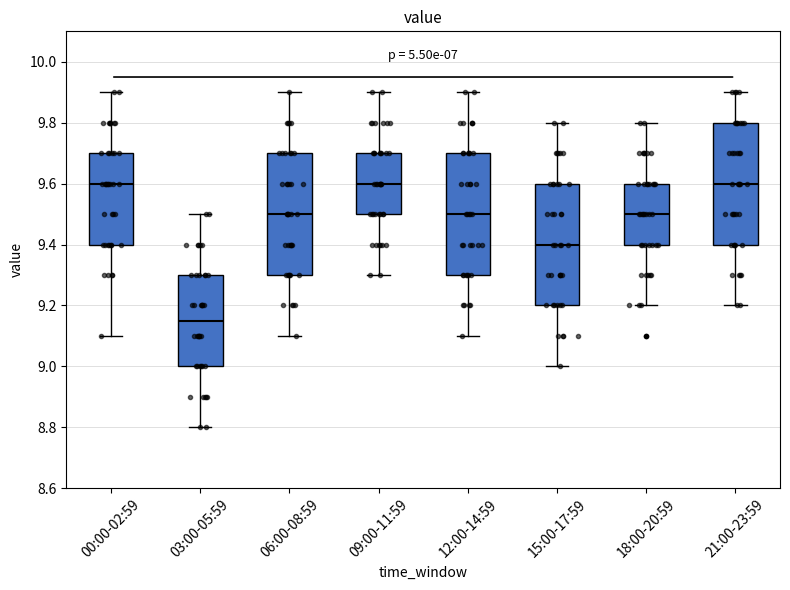

Where is the upper edge of the box for 21:00-23:59 on the y-axis? The values are not printed on the chart, so give them approximately, as read against the axis.

9.80